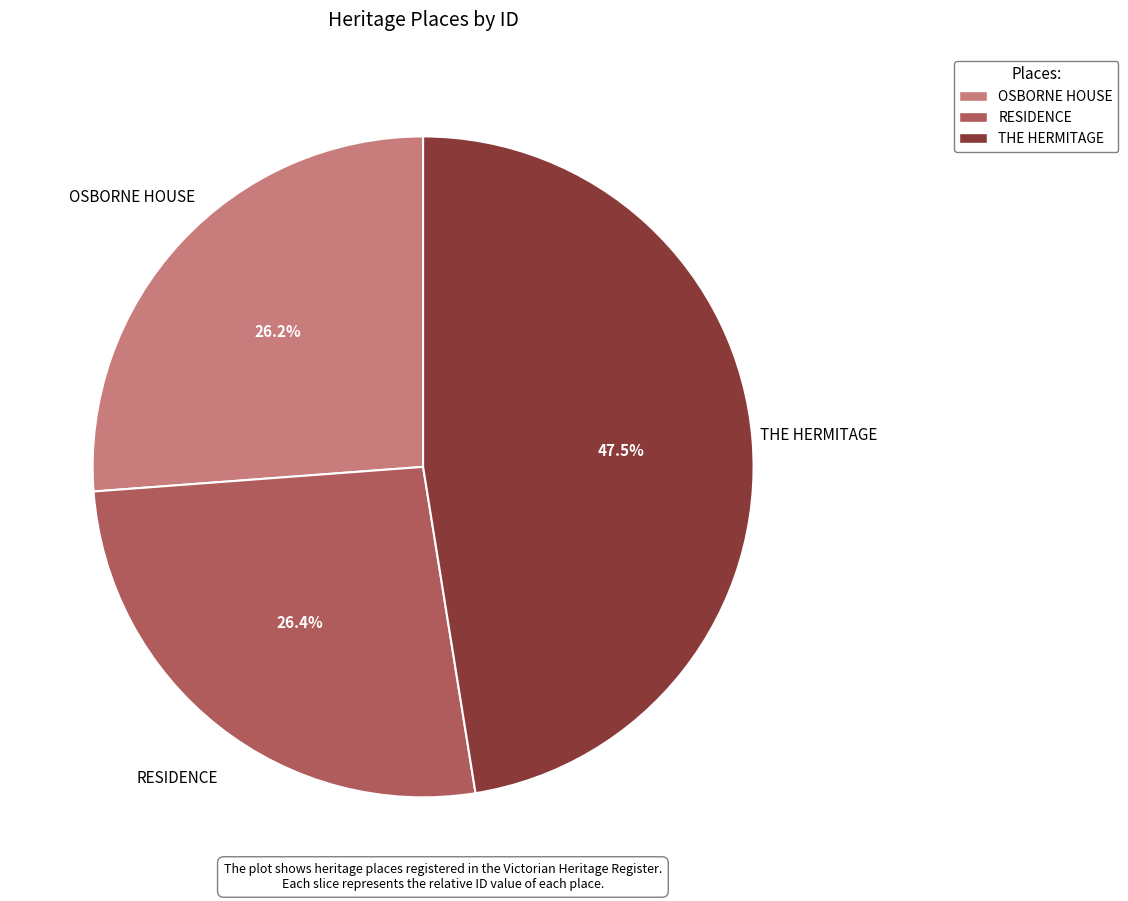

Is there any slice that represents more than half of the pie?

No